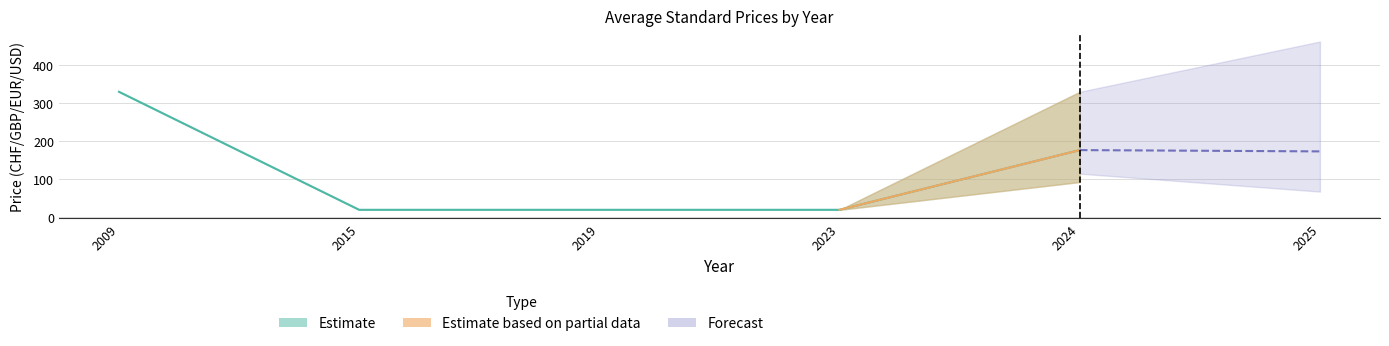

Reading left to right, list all the values displayed in this chart.

Avg Price (PDF): 330.0	20.0	20.0	20.0	176.8	173.4
Avg Price (PRINT): 330.0	20.0	20.0	20.0	176.8	173.4
PDF_lower: 330.0	20.0	20.0	20.0	93.0	67.8
PDF_upper: 330.0	20.0	20.0	20.0	330.0	462.0
PRINT_lower: 330.0	20.0	20.0	20.0	115.0	67.8
PRINT_upper: 330.0	20.0	20.0	20.0	330.0	462.0